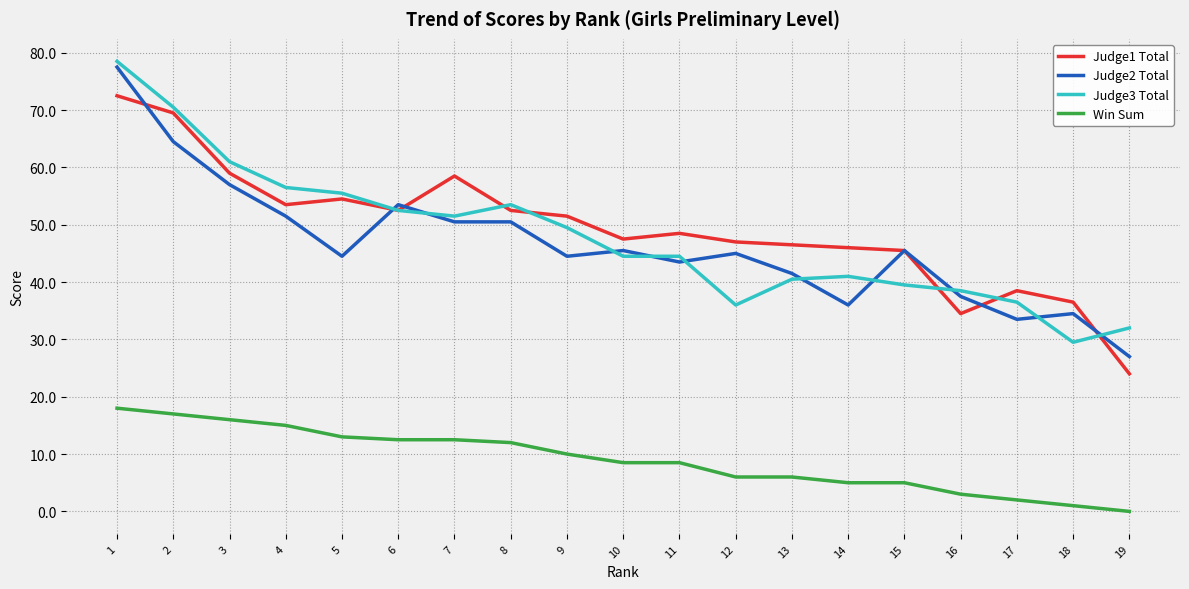

What are all the series names shown in the legend?

Judge1 Total, Judge2 Total, Judge3 Total, Win Sum